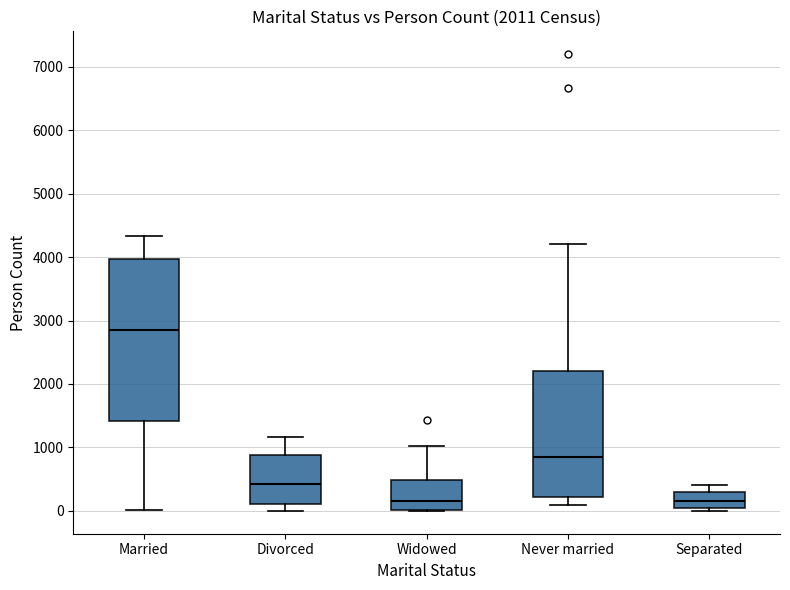

Which box is the tallest, from its lower edge to its upper edge?

Married